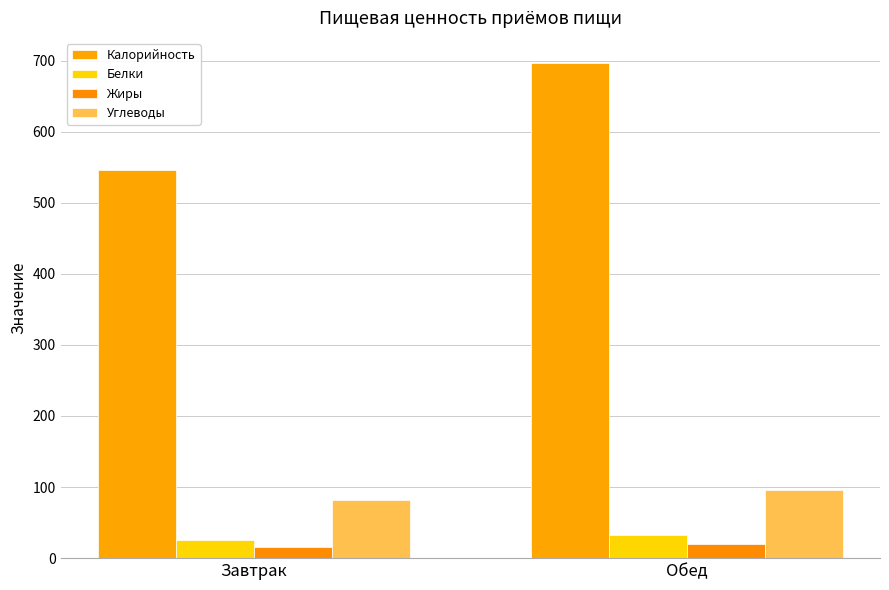

Does the chart contain stacked bars?

No